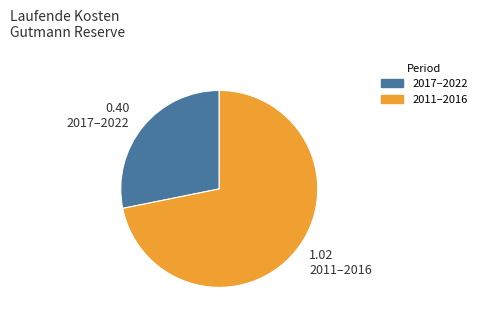

Is there any slice that represents more than half of the pie?

Yes